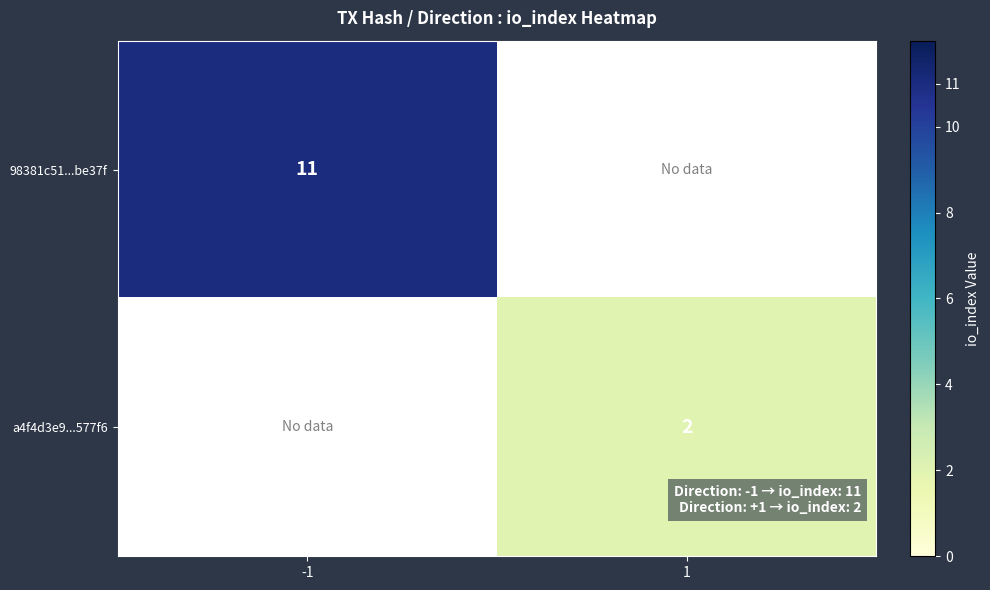

The 98381c51...be37f series shows 14.7 at -1. True or false?

False